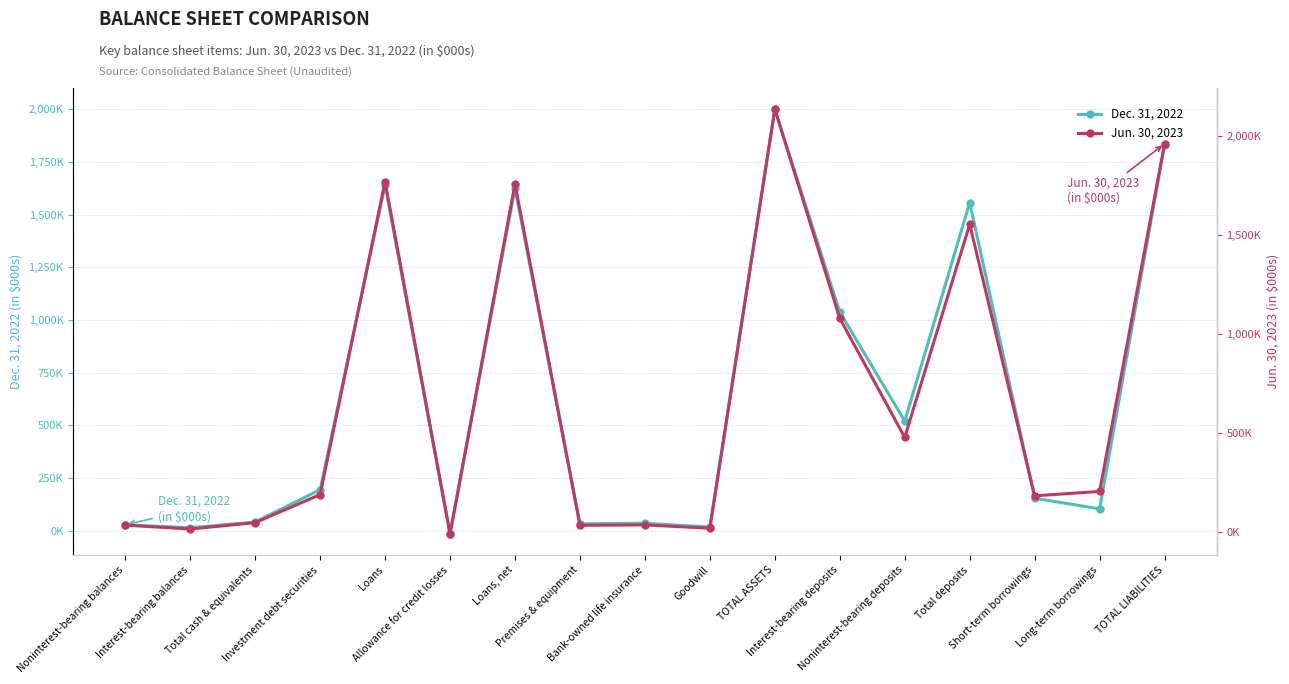

Which label corresponds to the largest value in the chart?

TOTAL ASSETS